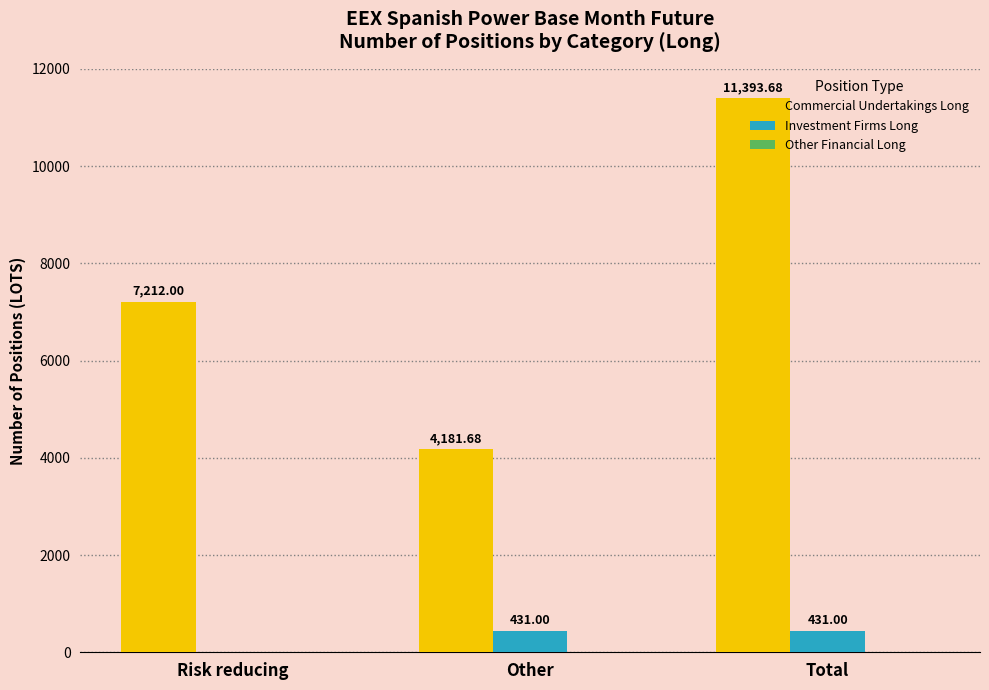

What is the sum of the Commercial Undertakings Long values at Total and Other?

15575.4